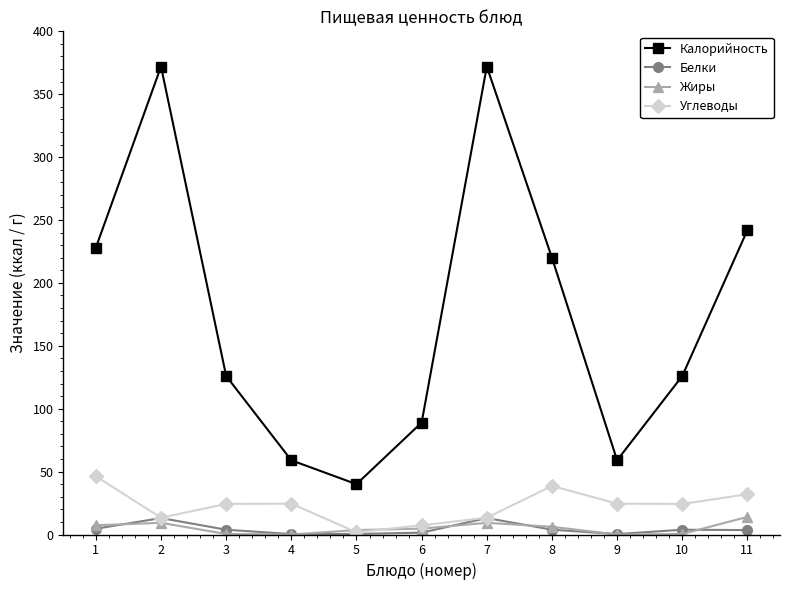

The value of Жиры at 7 is 9.3. True or false?

True